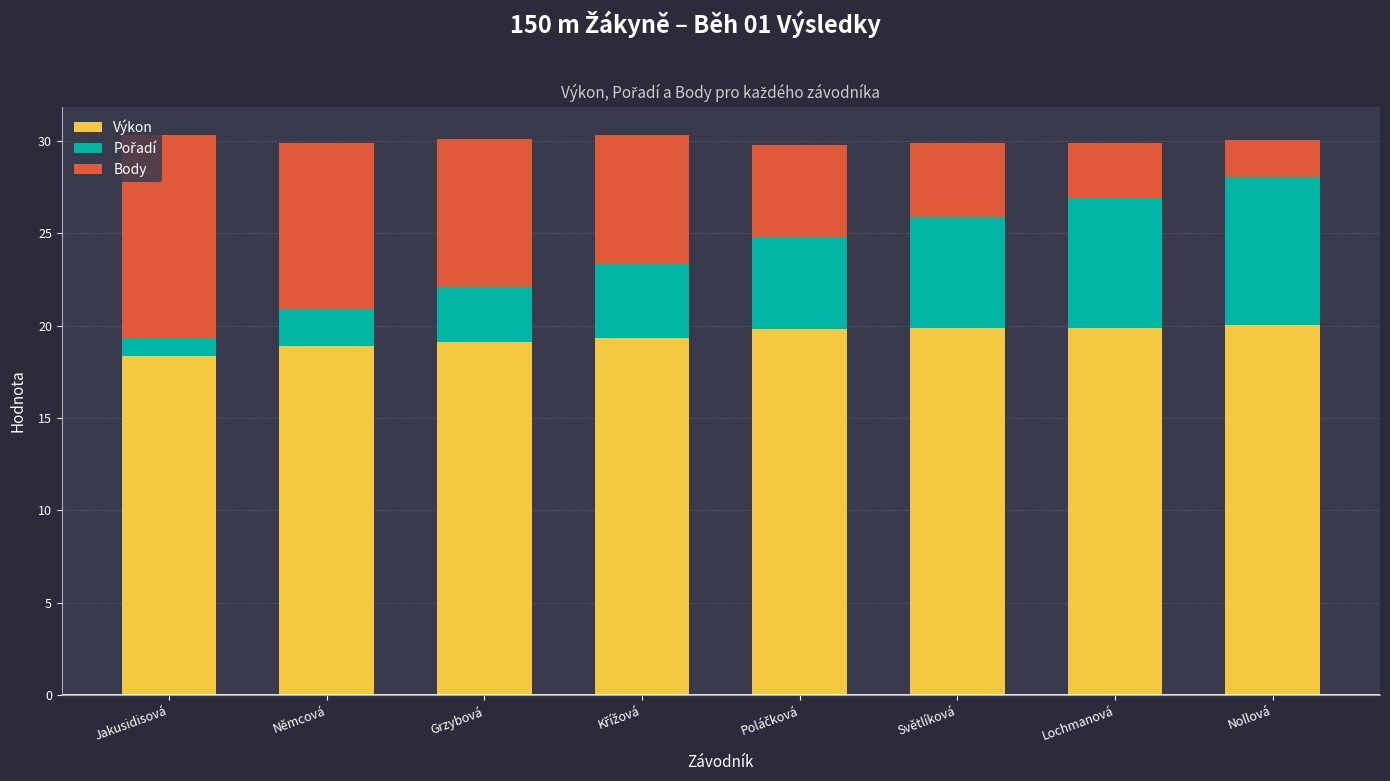

What is the lowest value of the Výkon series?

18.3